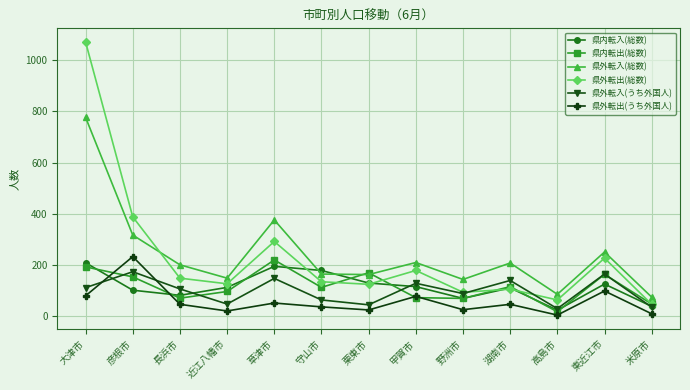

How many values in the 県内転入(総数) series are below 113?

6